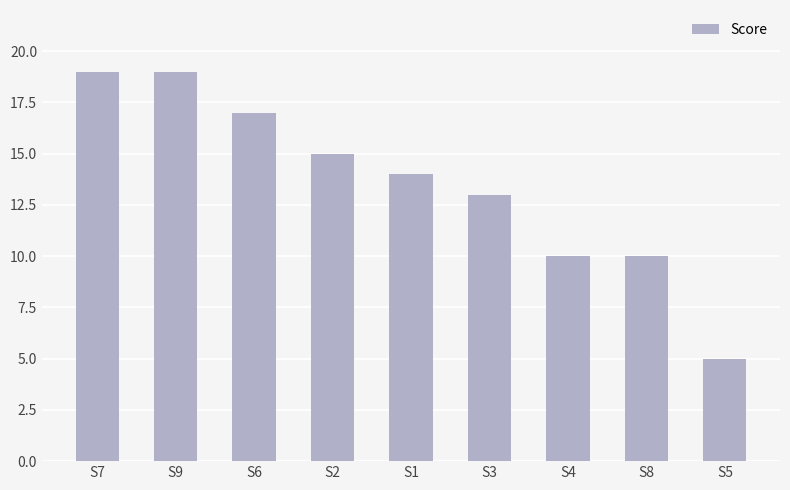

What is the difference between the values at S3 and S4?

3